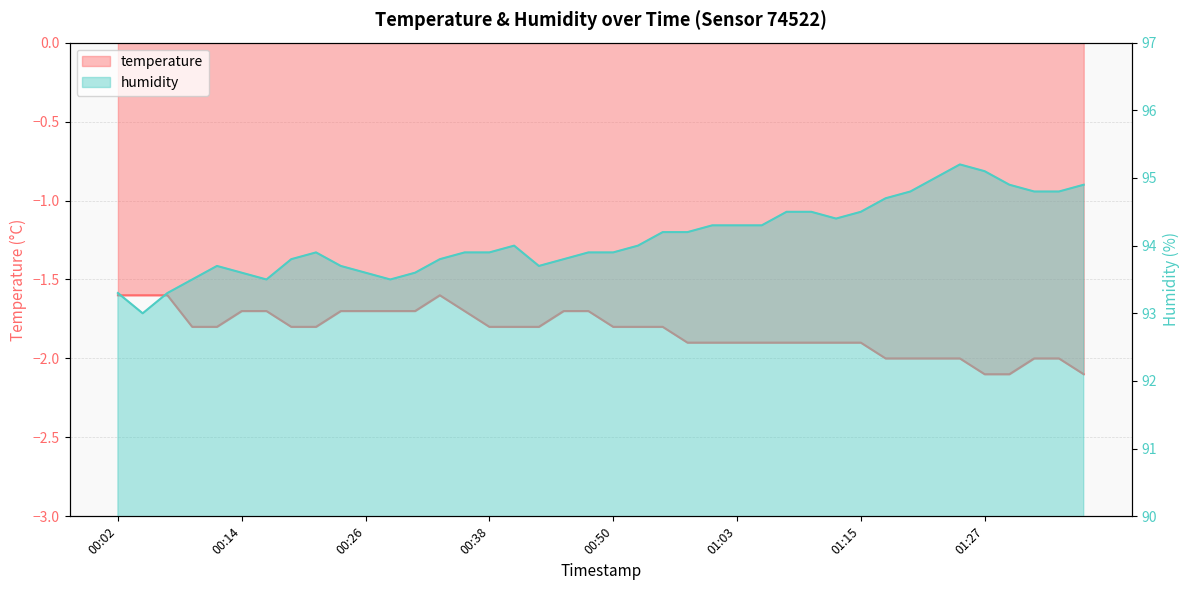

True or false: humidity and temperature intersect in this chart.

False